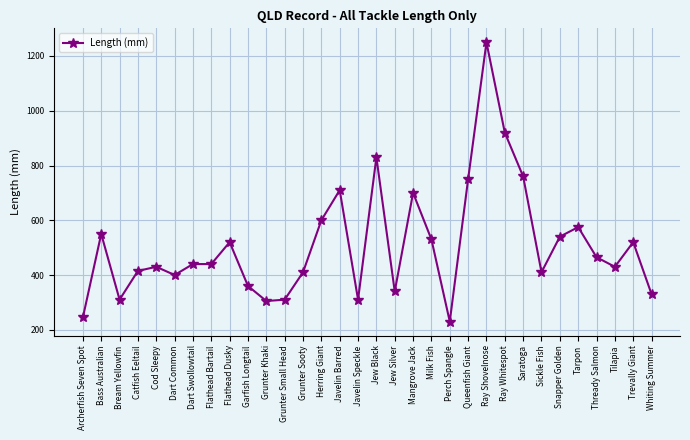

What is the minimum value shown in the chart?

230